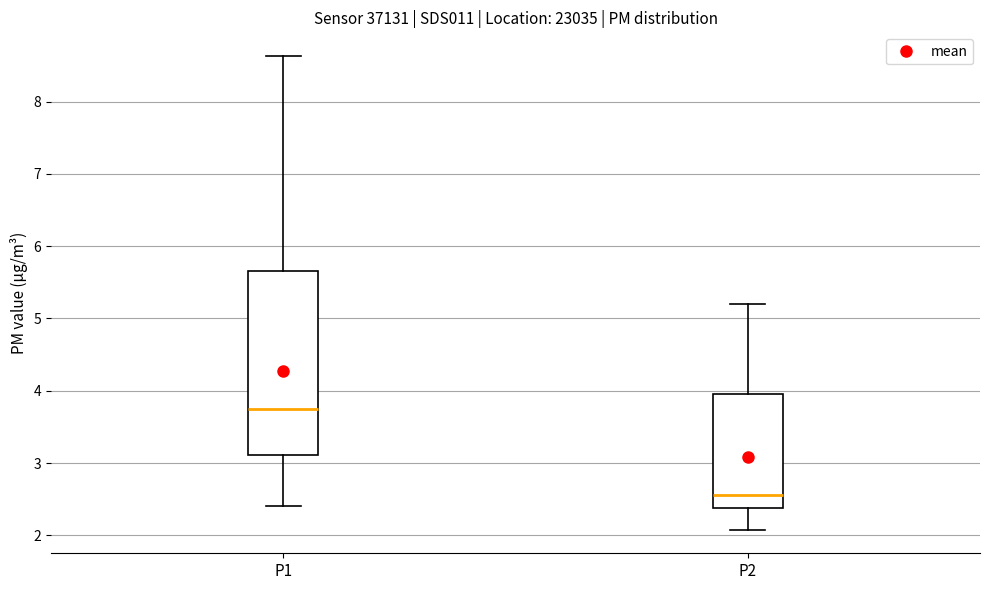

Which box has the lowest median line?

P2